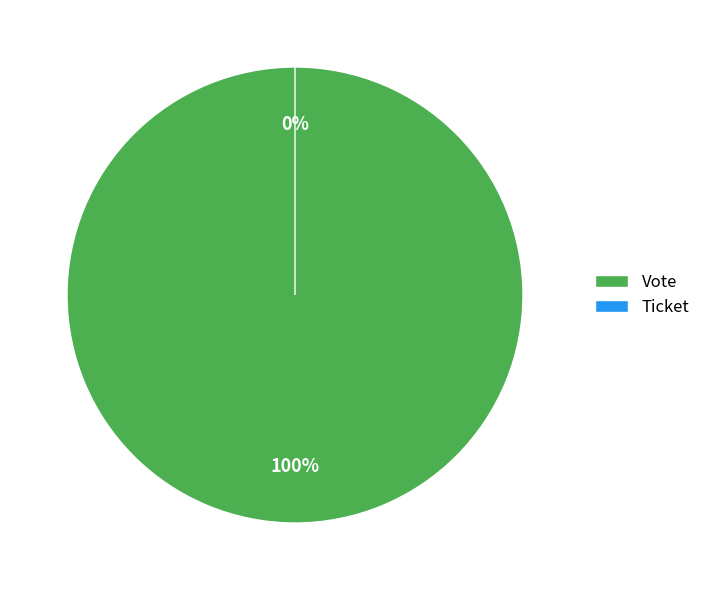

Which category accounts for the majority?

Vote